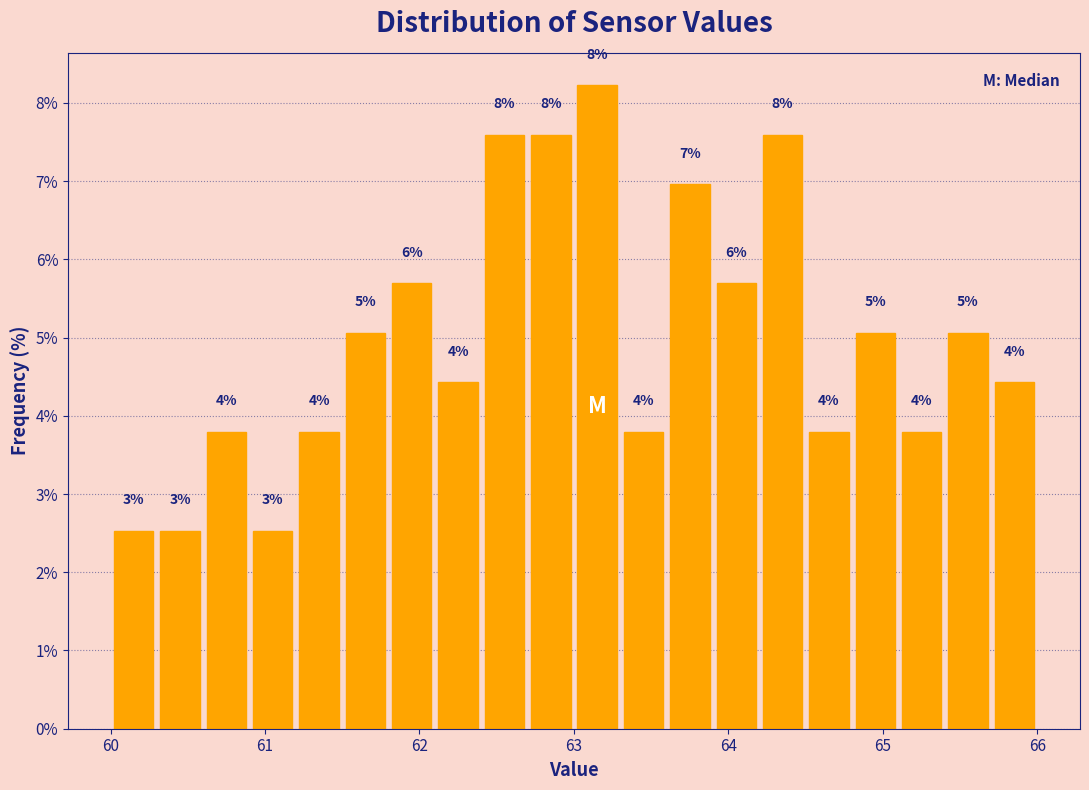

Around what value on the x-axis is the tallest bar? Give the approximate position of its centre, as read against the axis.

63.2